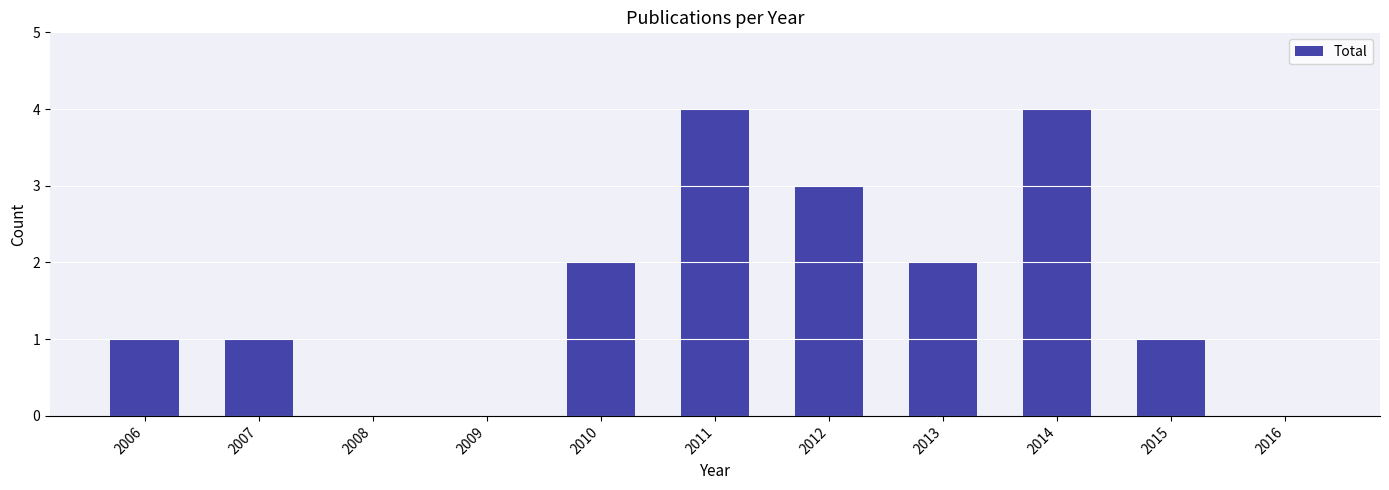

The chart shows a value of 3 at 2012. True or false?

True